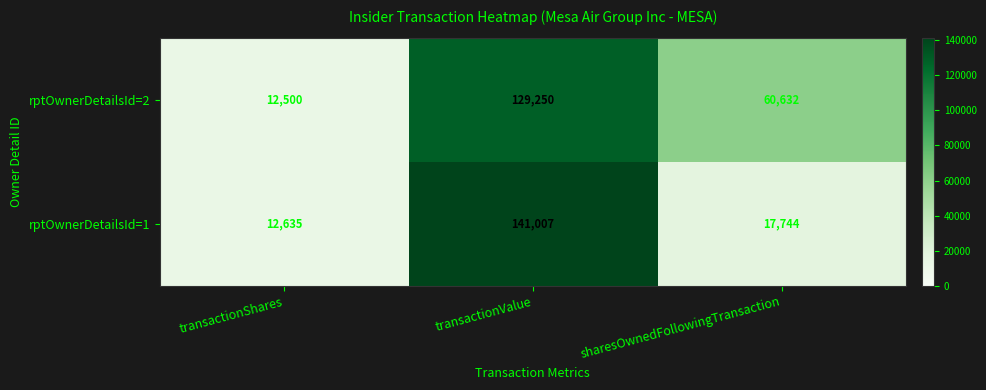

Reading left to right, what are all the values shown in this chart?

rptOwnerDetailsId=2: transactionShares=12500	transactionValue=129250	sharesOwnedFollowingTransaction=60632
rptOwnerDetailsId=1: transactionShares=12635	transactionValue=141007	sharesOwnedFollowingTransaction=17744